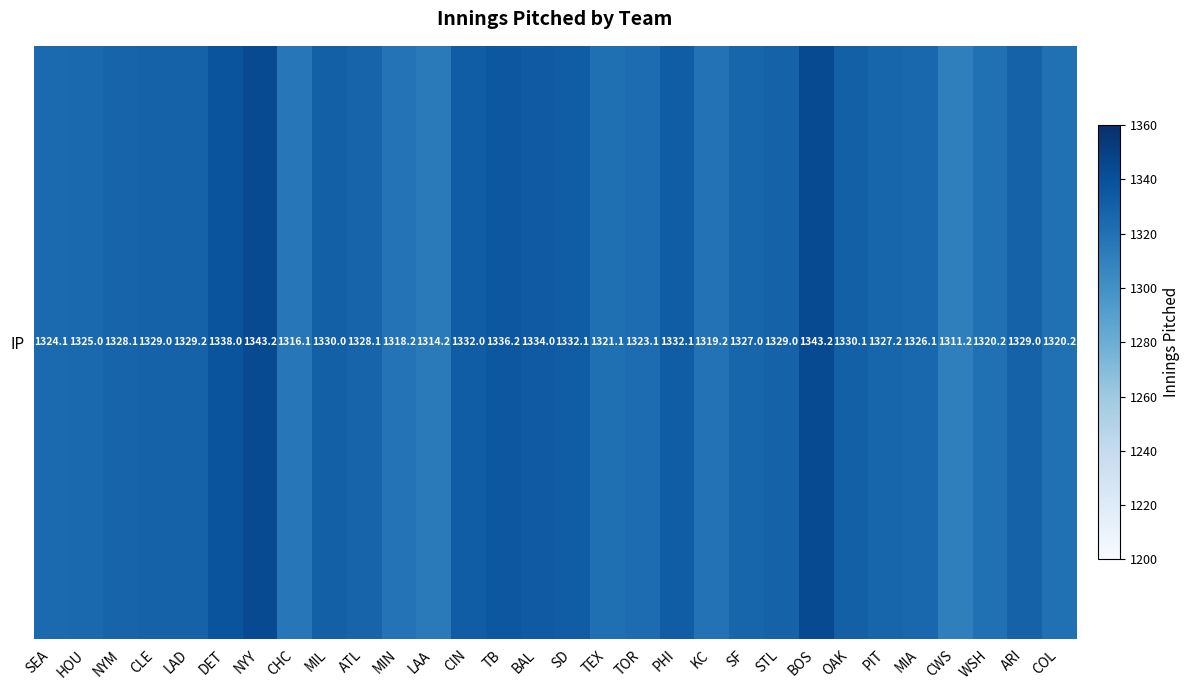

Reading left to right, transcribe all the data shown in this chart.

SEA=1324.1	HOU=1325.0	NYM=1328.1	CLE=1329.0	LAD=1329.2	DET=1338.0	NYY=1343.2	CHC=1316.1	MIL=1330.0	ATL=1328.1	MIN=1318.2	LAA=1314.2	CIN=1332.0	TB=1336.2	BAL=1334.0	SD=1332.1	TEX=1321.1	TOR=1323.1	PHI=1332.1	KC=1319.2	SF=1327.0	STL=1329.0	BOS=1343.2	OAK=1330.1	PIT=1327.2	MIA=1326.1	CWS=1311.2	WSH=1320.2	ARI=1329.0	COL=1320.2